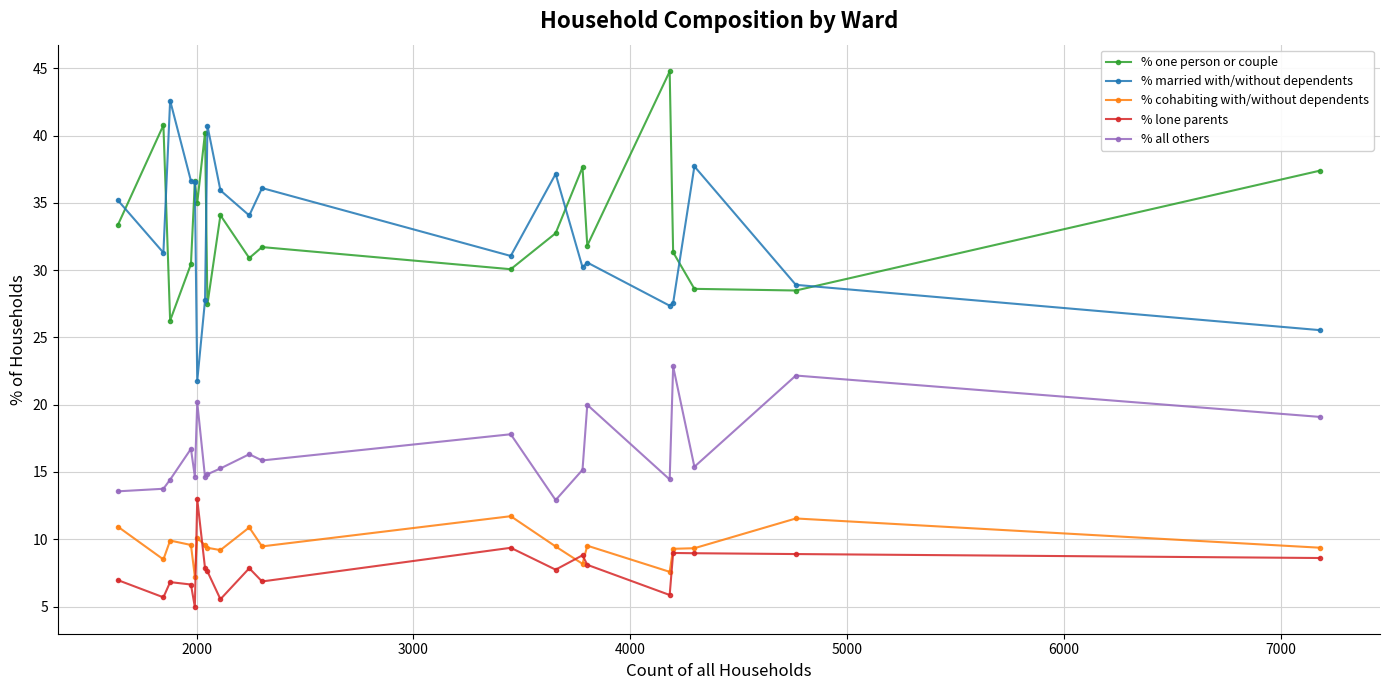

True or false: % lone parents has more than 1 points higher than both neighbors.

True